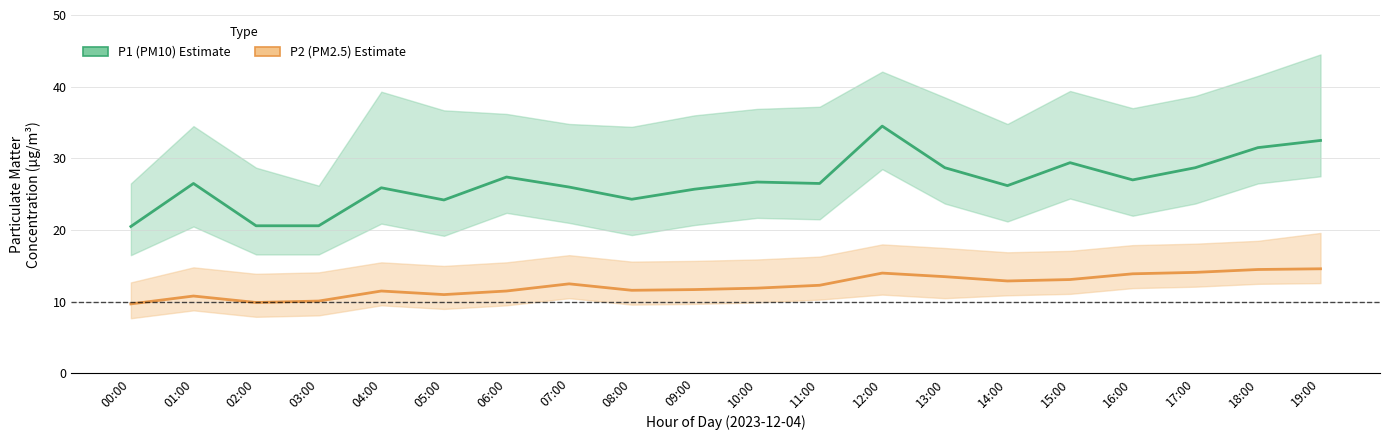

How many distinct data groups are displayed?

2